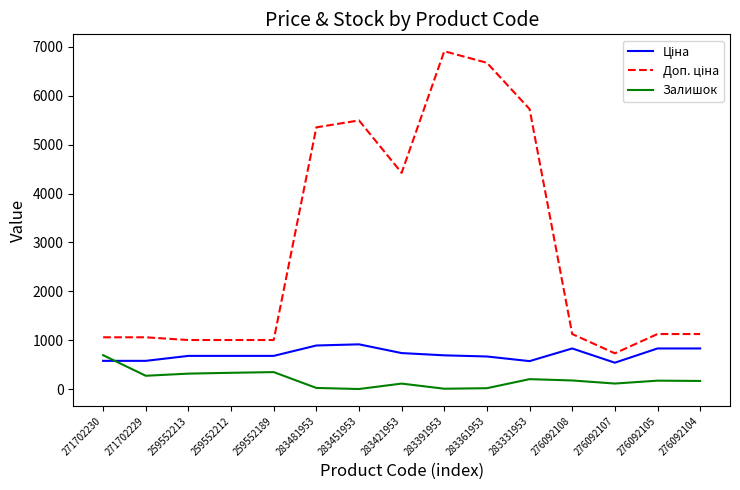

What is the maximum value shown in the chart?

6910.3